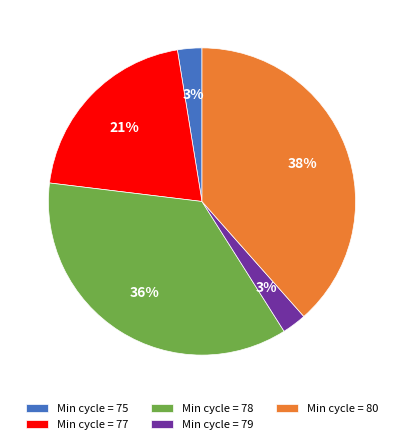

Between Min cycle = 80 and Min cycle = 79, which is larger?

Min cycle = 80